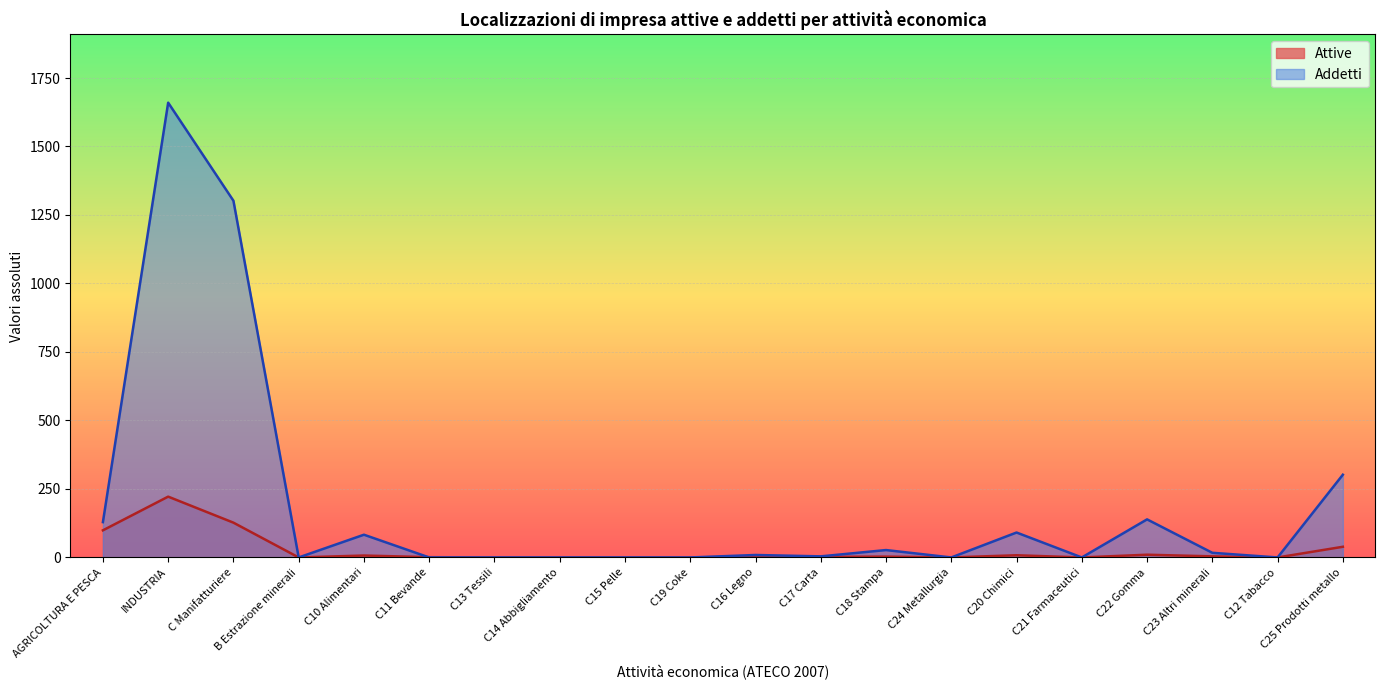

Reading left to right, what are all the values shown in this chart?

Attive: AGRICOLTURA E PESCA=99	INDUSTRIA=222	C Manifatturiere=127	B Estrazione minerali=0	C10 Alimentari=7	C11 Bevande=1	C13 Tessili=0	C14 Abbigliamento=0	C15 Pelle=0	C19 Coke=0	C16 Legno=3	C17 Carta=2	C18 Stampa=3	C24 Metallurgia=0	C20 Chimici=8	C21 Farmaceutici=0	C22 Gomma=10	C23 Altri minerali=4	C12 Tabacco=0	C25 Prodotti metallo=39
Addetti: AGRICOLTURA E PESCA=129	INDUSTRIA=1660	C Manifatturiere=1302	B Estrazione minerali=0	C10 Alimentari=83	C11 Bevande=0	C13 Tessili=0	C14 Abbigliamento=0	C15 Pelle=0	C19 Coke=0	C16 Legno=9	C17 Carta=4	C18 Stampa=27	C24 Metallurgia=0	C20 Chimici=91	C21 Farmaceutici=0	C22 Gomma=139	C23 Altri minerali=17	C12 Tabacco=0	C25 Prodotti metallo=302